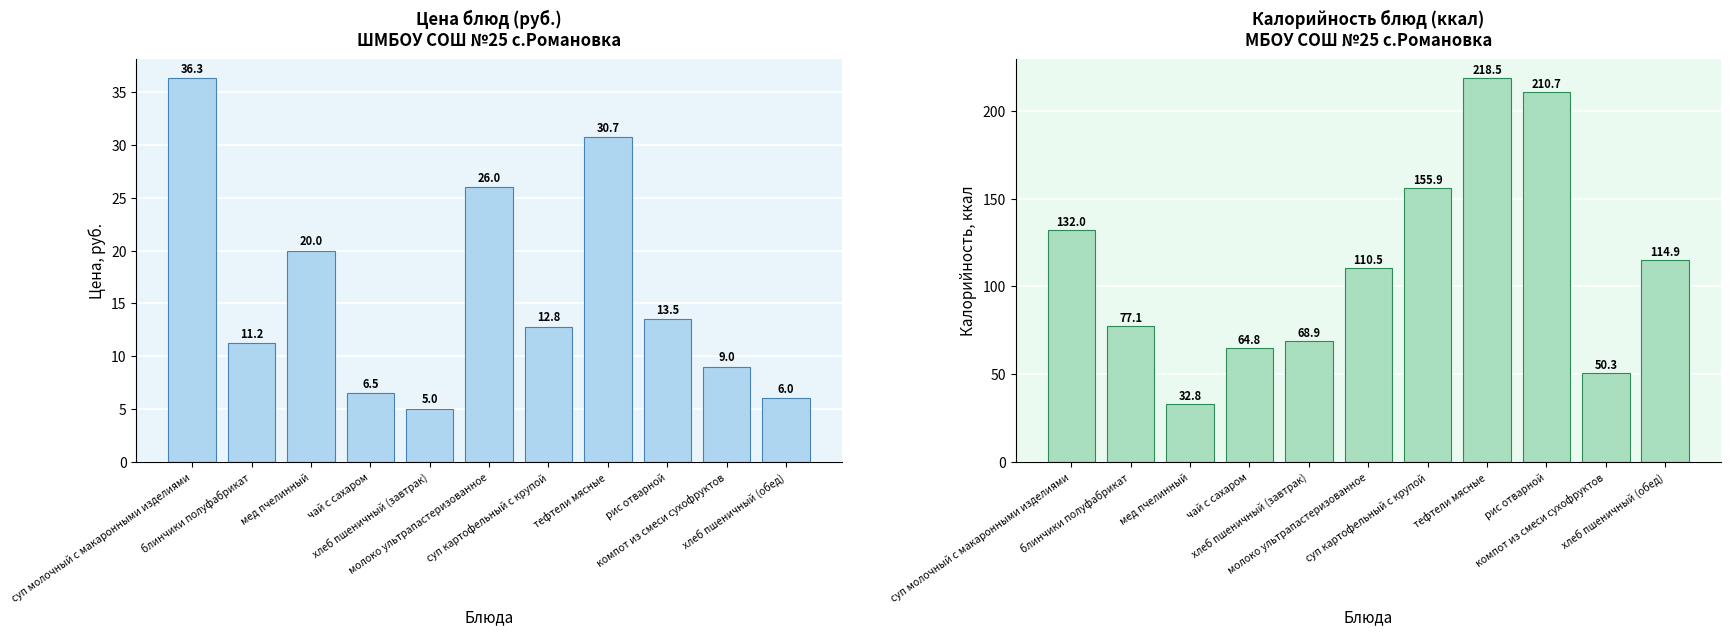

What is the label of the 5th bar from the right?

суп картофельный с крупой